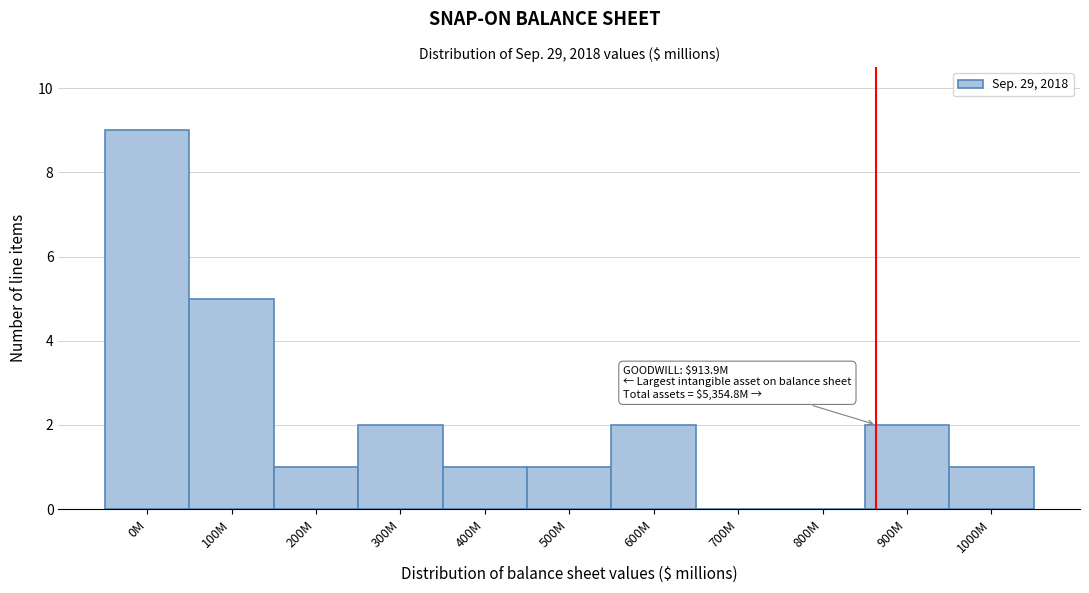

Reading left to right, extract all data points from this chart.

0M=9	100M=5	200M=1	300M=2	400M=1	500M=1	600M=2	700M=0	800M=0	900M=2	1000M=1